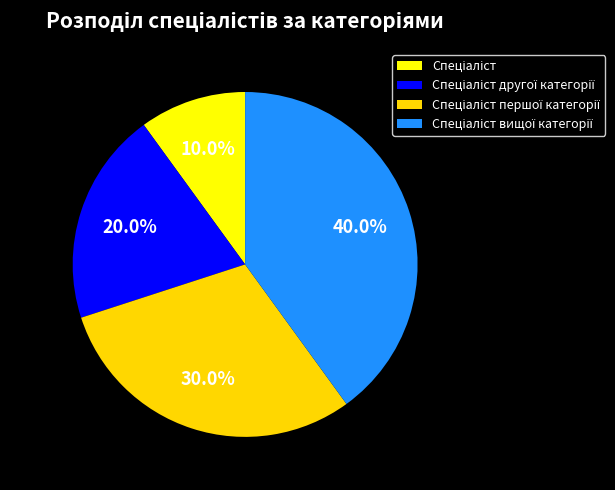

To the nearest percent, what is the difference between the largest and smallest slice percentages?

30%